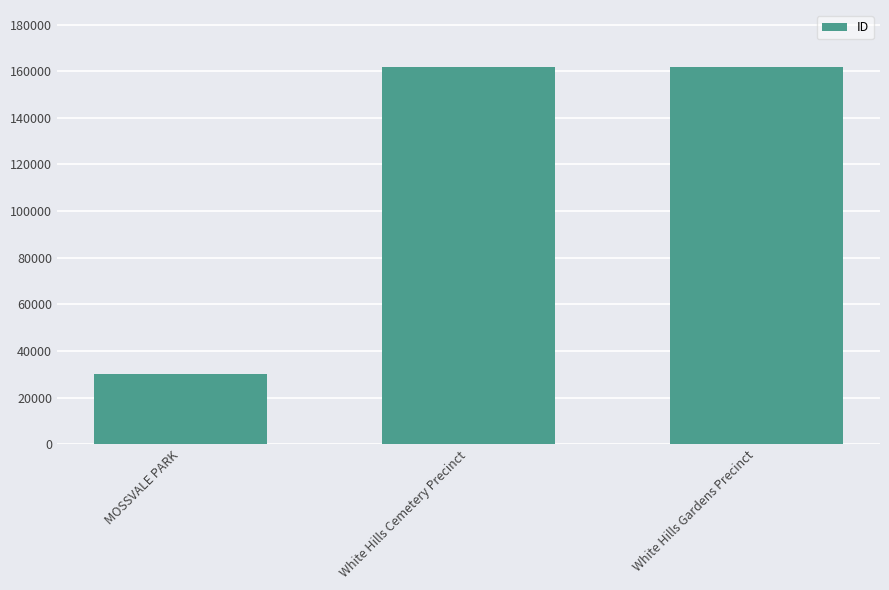

Are the bars grouped side by side (vs. stacked)?

No